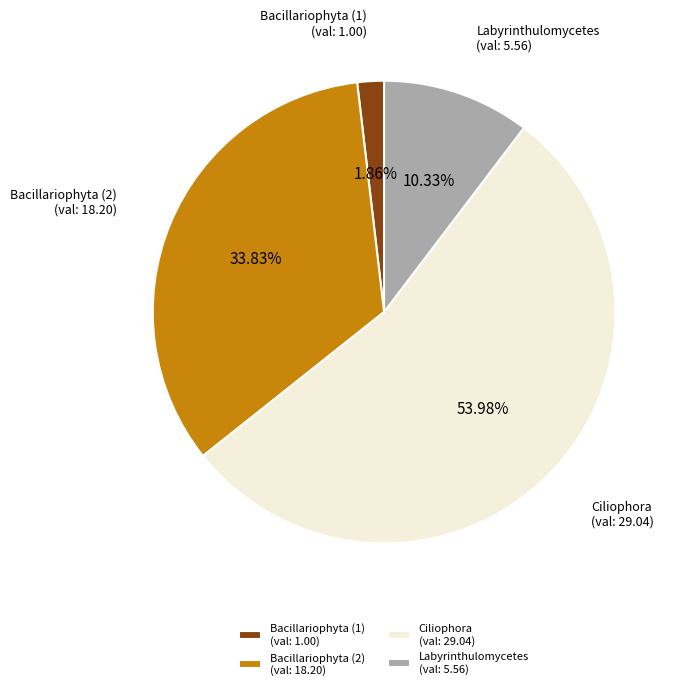

Which has a higher value, Bacillariophyta (2) or Ciliophora?

Ciliophora